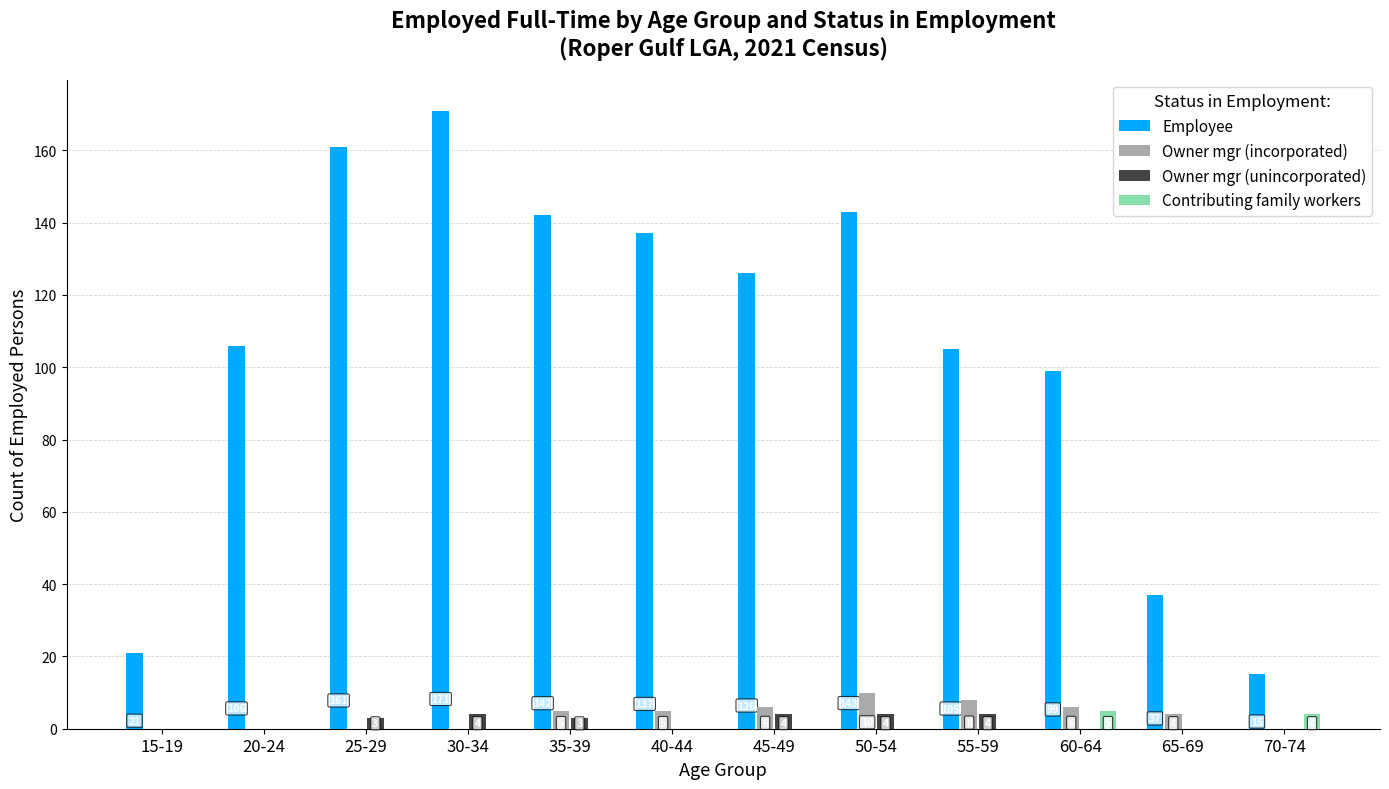

Is it true that Owner mgr (incorporated) equals -7 at 25-29?

False